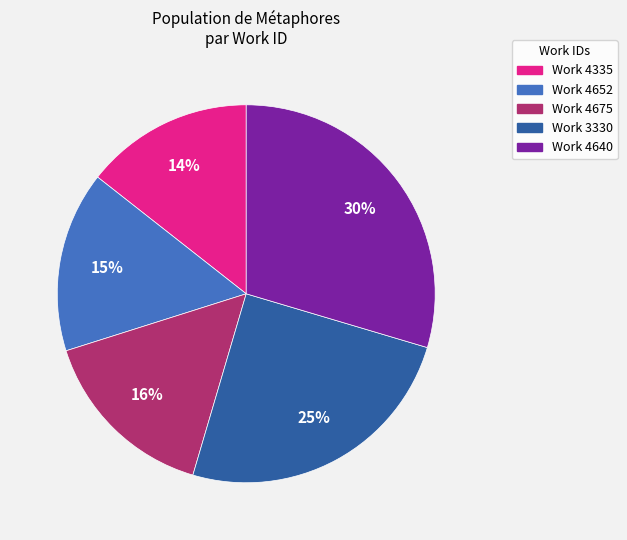

To the nearest percent, what is the average slice percentage?

20%